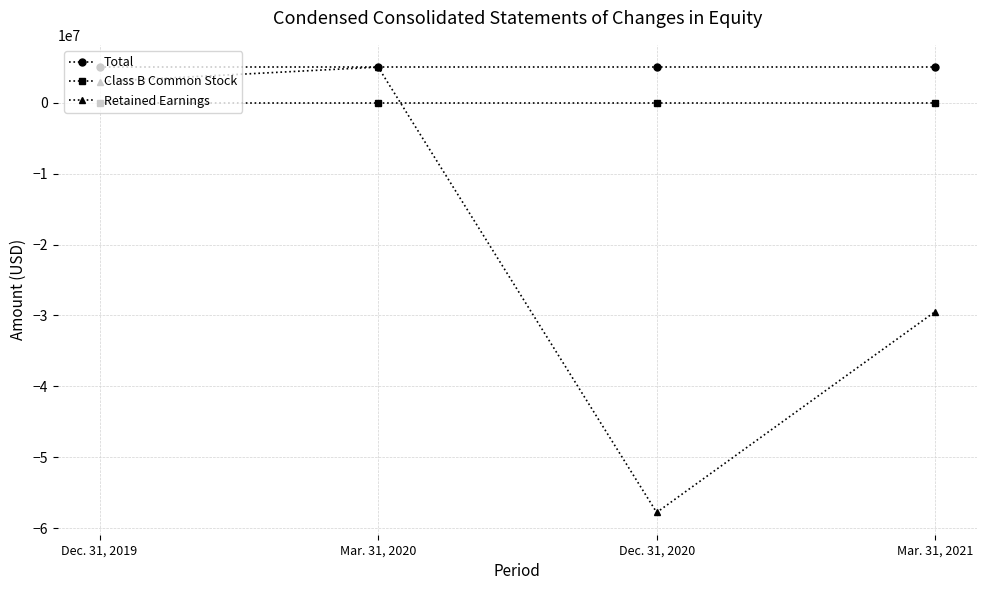

What is the value of the Total point at the 4th from the left?

5000005